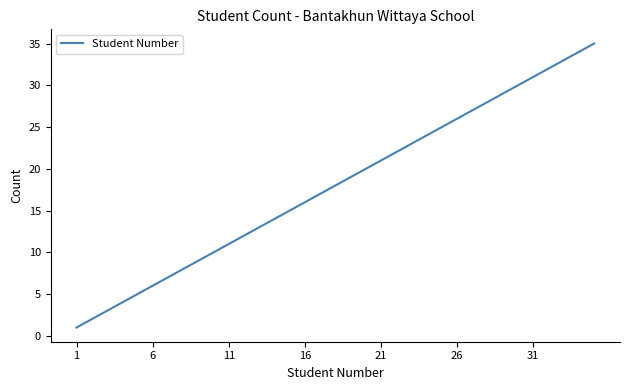

What is the maximum value shown in the chart?

35